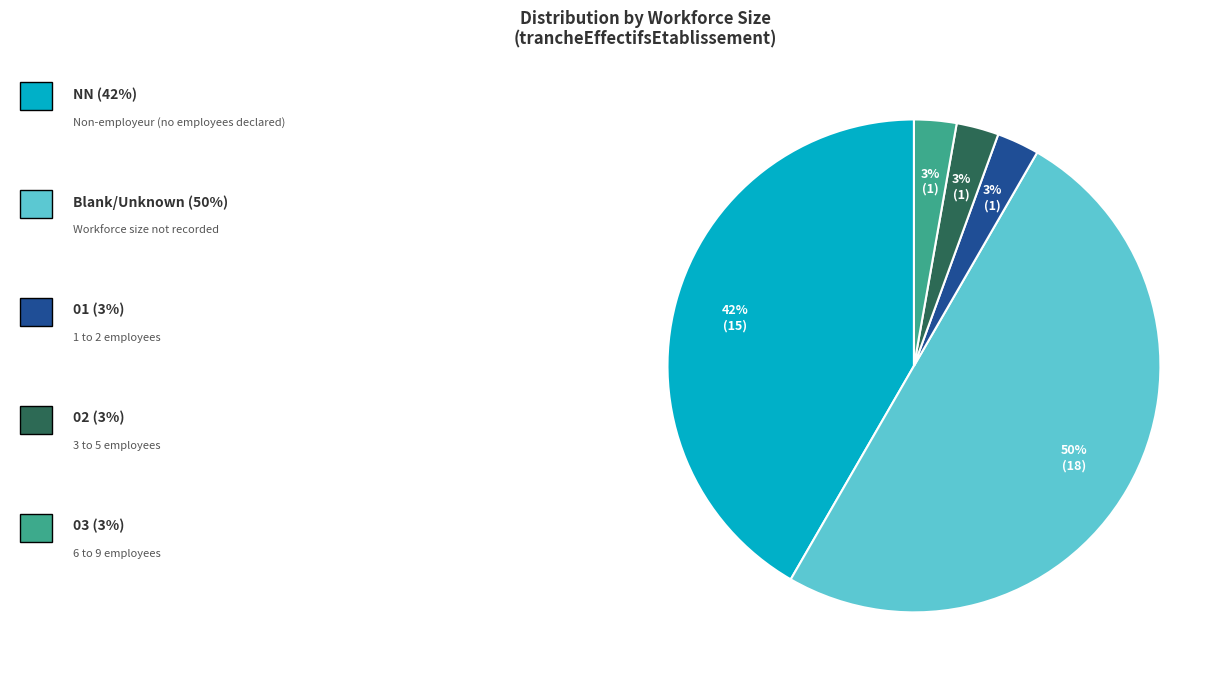

To the nearest percent, what is the difference between the largest and smallest slice percentages?

47%